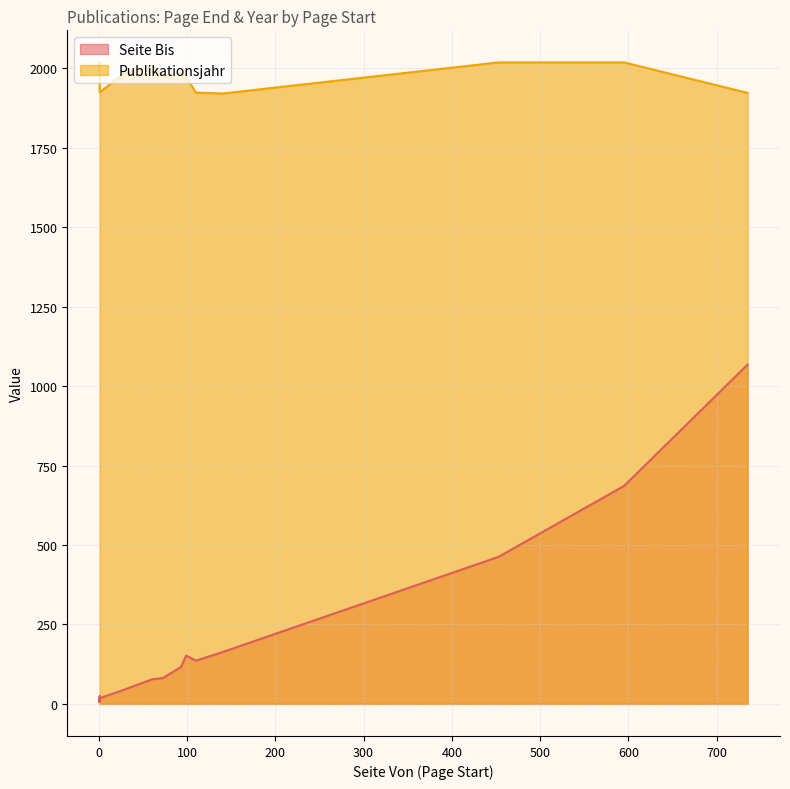

What is the value of the Seite Bis point at the 5th from the left?

24